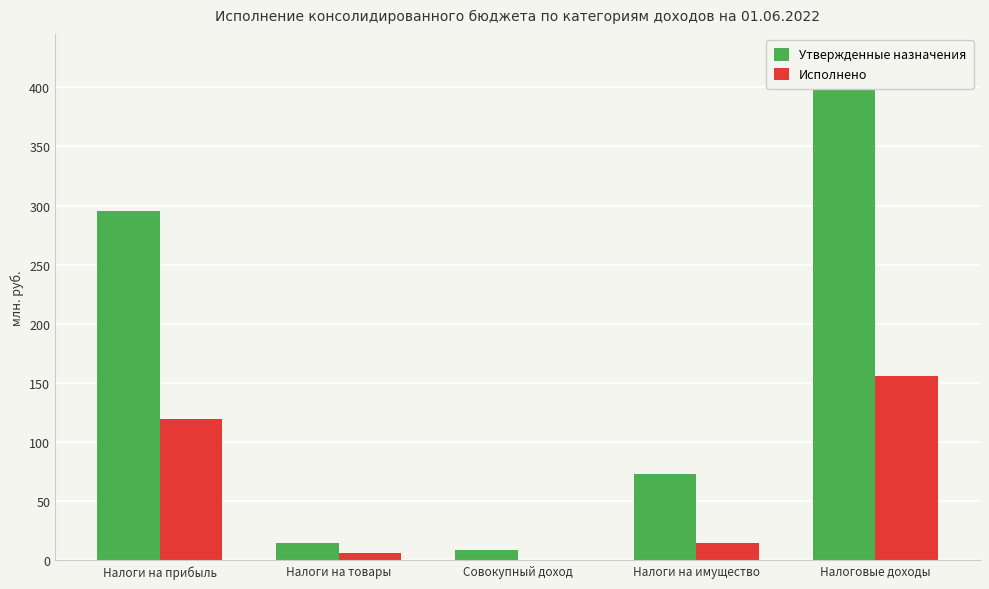

What value does the Исполнено series have at Совокупный доход?

0.8